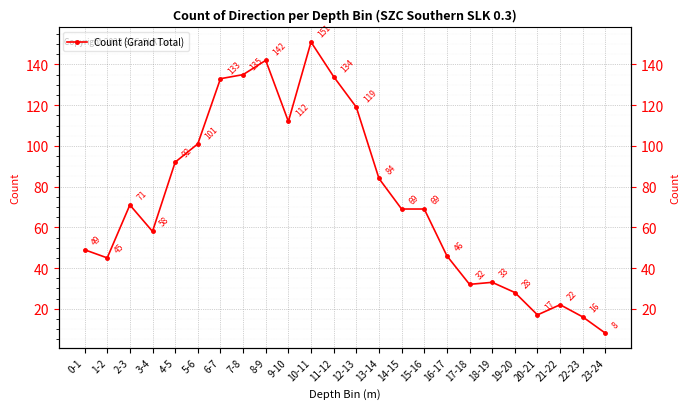

What is the difference between the second highest and minimum values?

134